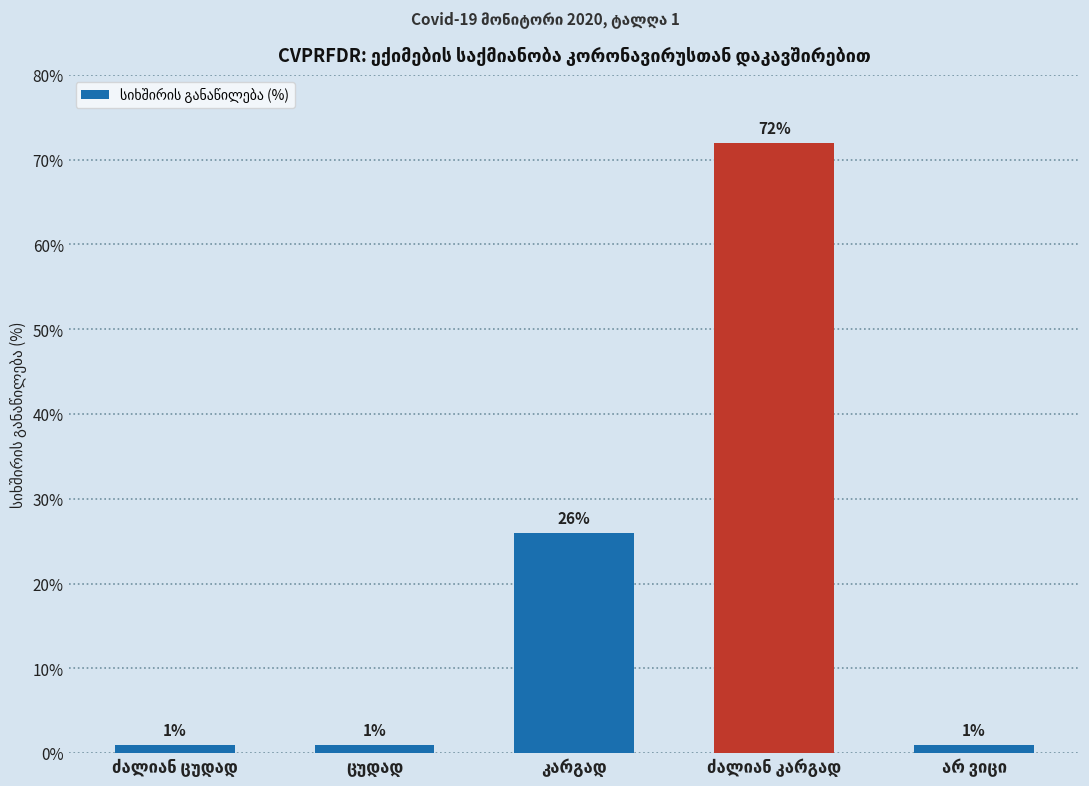

What is the greatest value displayed?

72